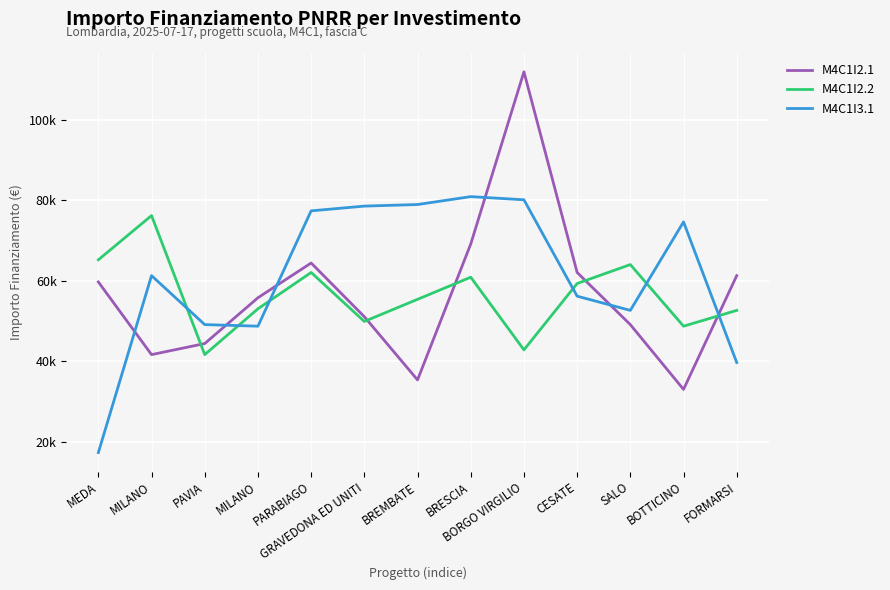

What is the approximate value of M4C1I2.1 at BRESCIA?

69133.5